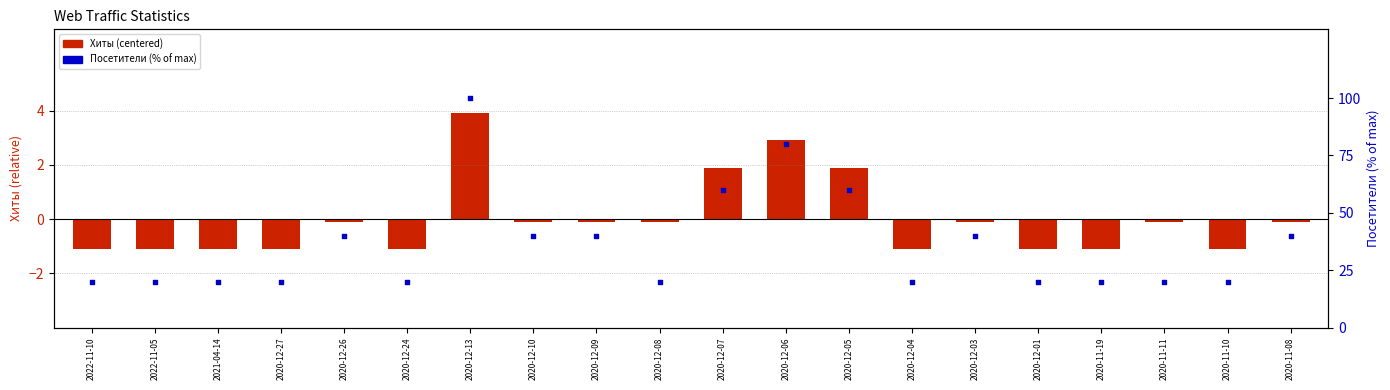

What are all the series names shown in the legend?

Хиты (centered), Посетители (%)